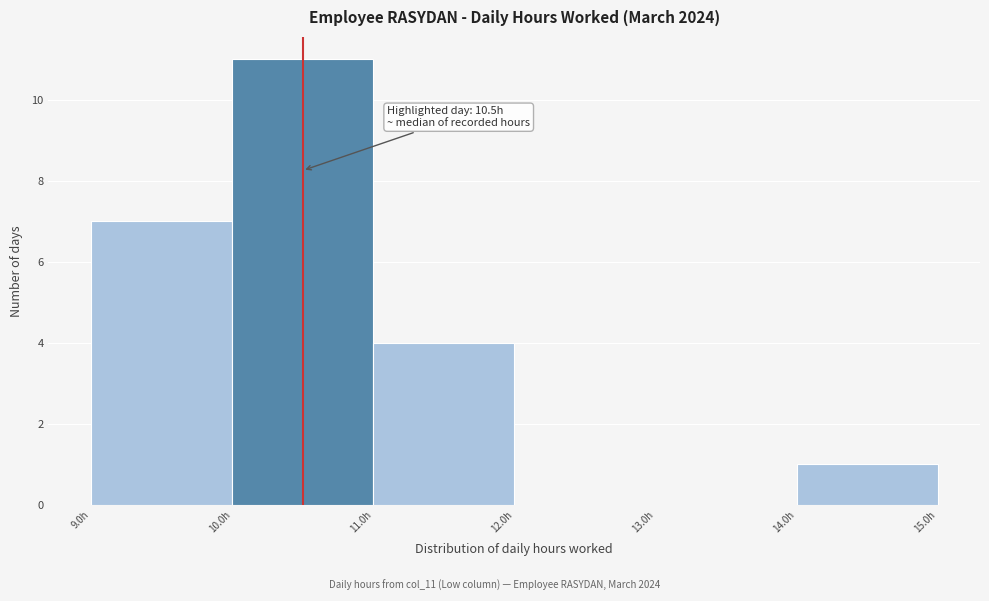

Which range on the x-axis has the tallest bar?

10 to 11